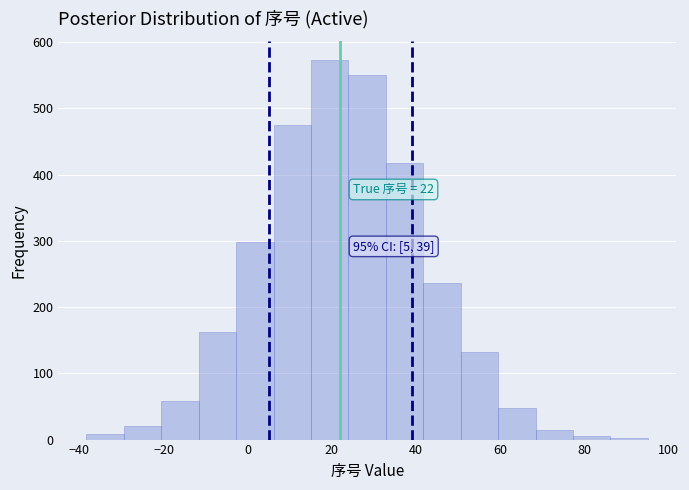

Which range on the x-axis has the tallest bar?

16 to 24